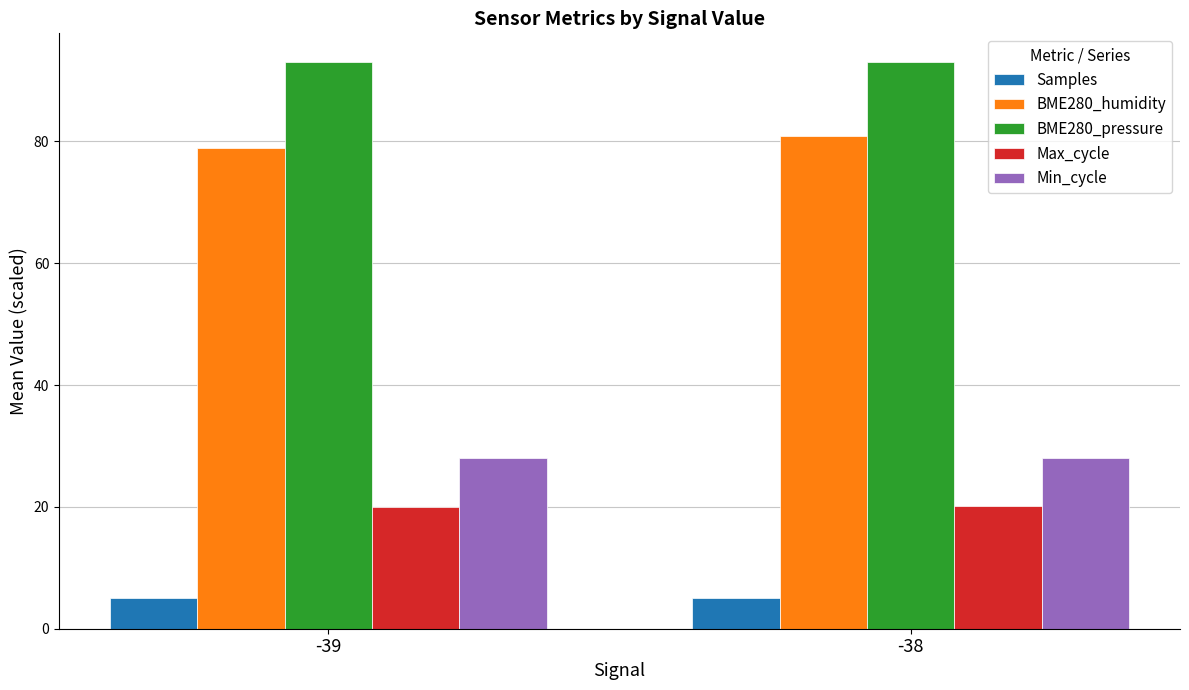

The BME280_pressure series shows 157.7 at -38. True or false?

False